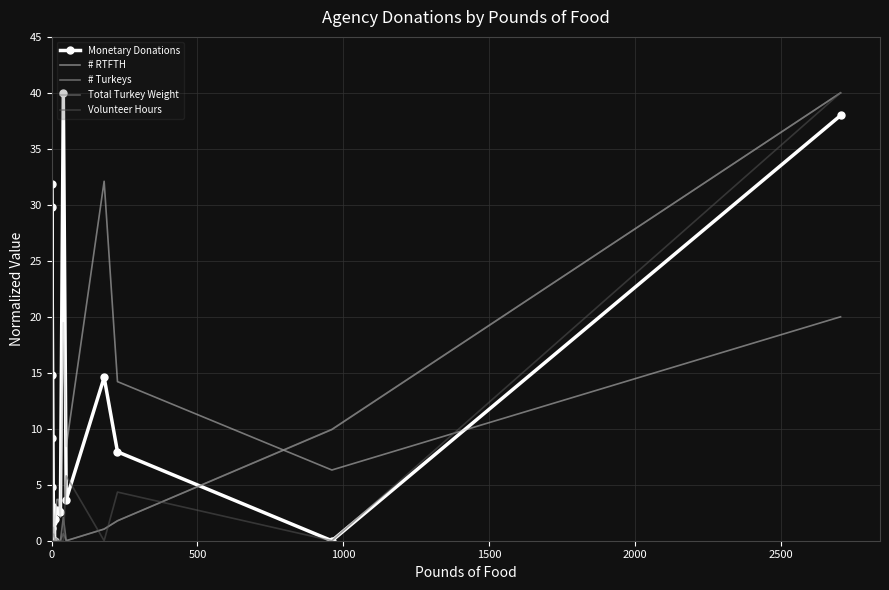

What is the sum of all Volunteer Hours values?

73.3